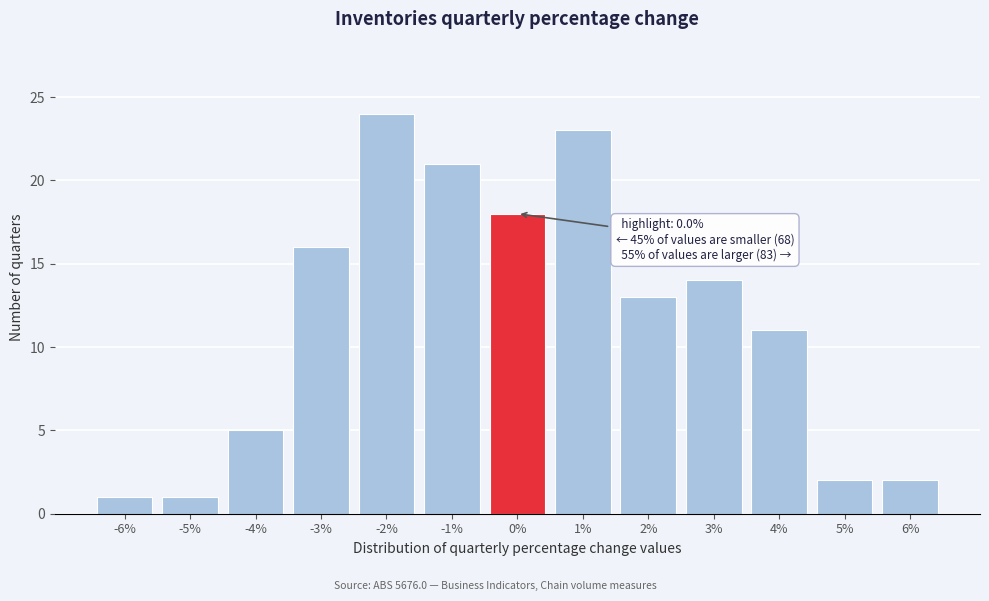

Reading left to right, what are all the values shown in this chart?

-6%=1	-5%=1	-4%=5	-3%=16	-2%=24	-1%=21	0%=18	1%=23	2%=13	3%=14	4%=11	5%=2	6%=2